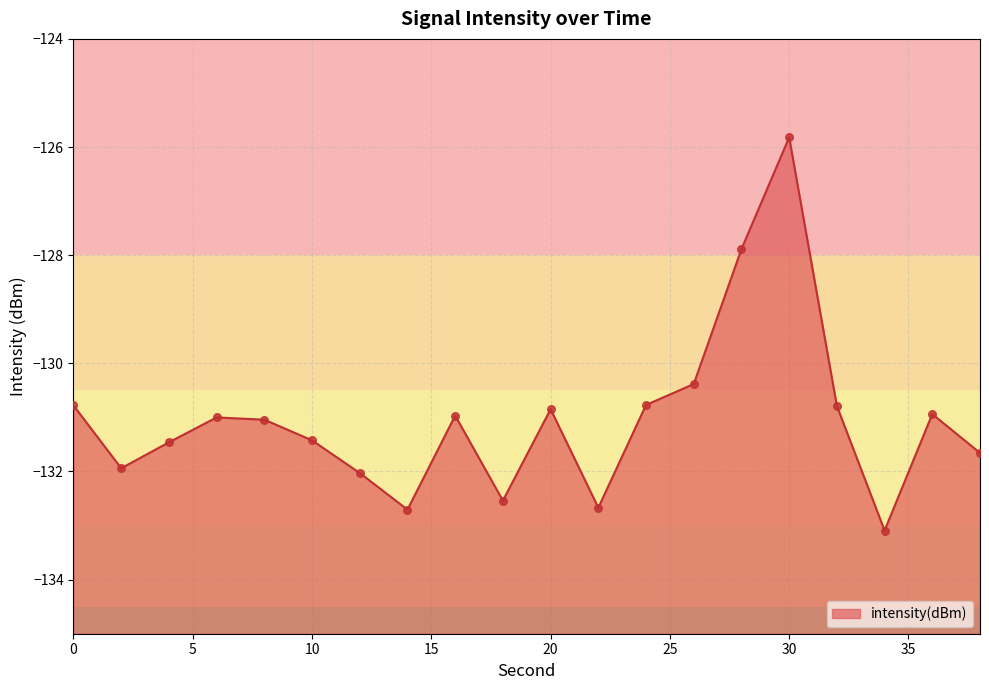

What is the change in value from 10 to 28?

+3.5